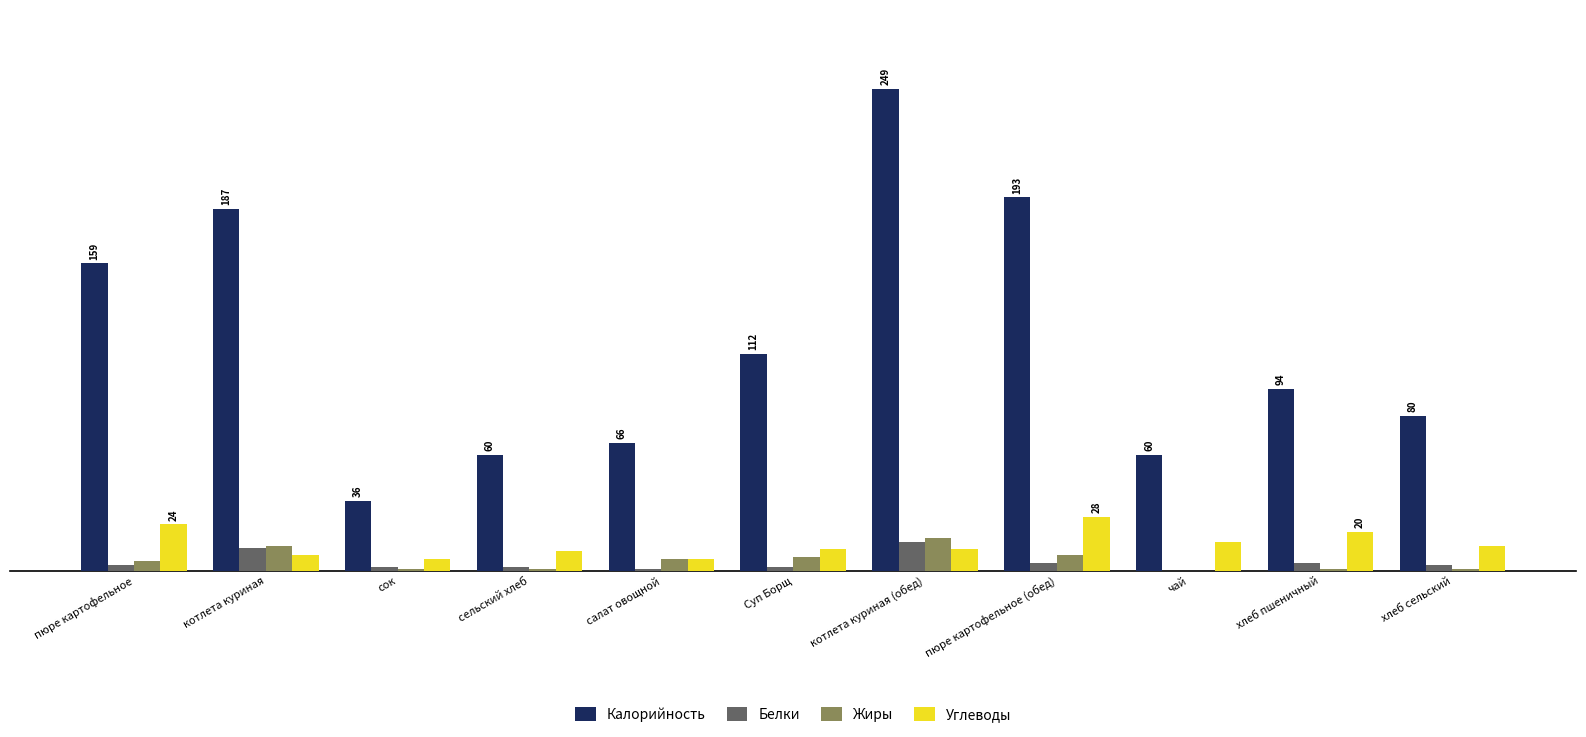

Which category has the highest value in the Углеводы series?

пюре картофельное (обед)